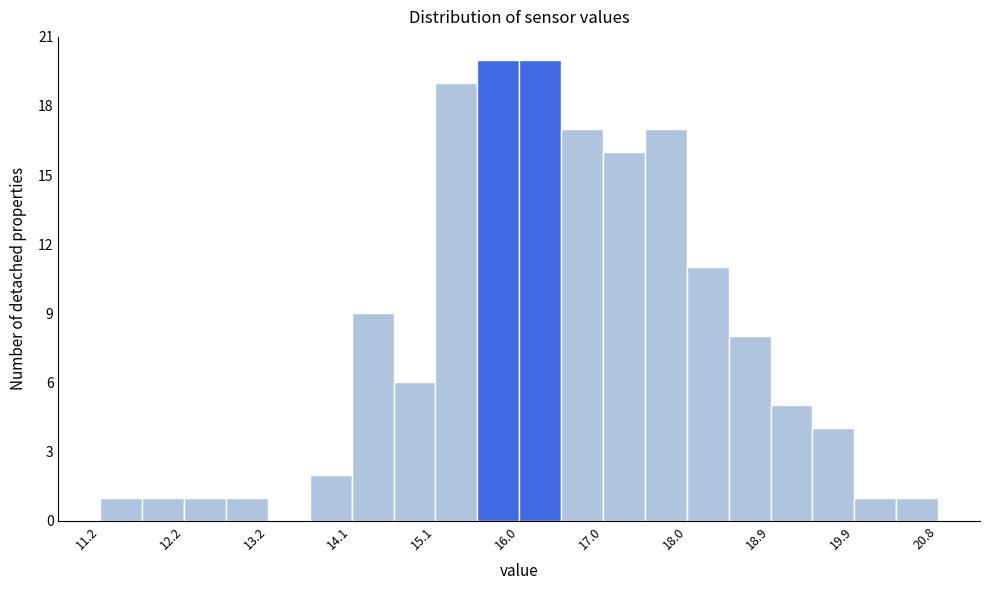

How tall is the bar that spans 18.0 to 18.4 on the x-axis? Neither the bar edges nor the heights are printed on the chart, so give them approximately, as read against the axes.

11